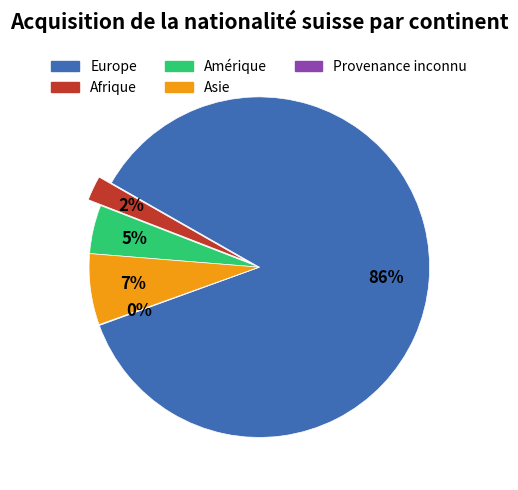

Do Afrique and Asie together represent more than half of the pie?

No